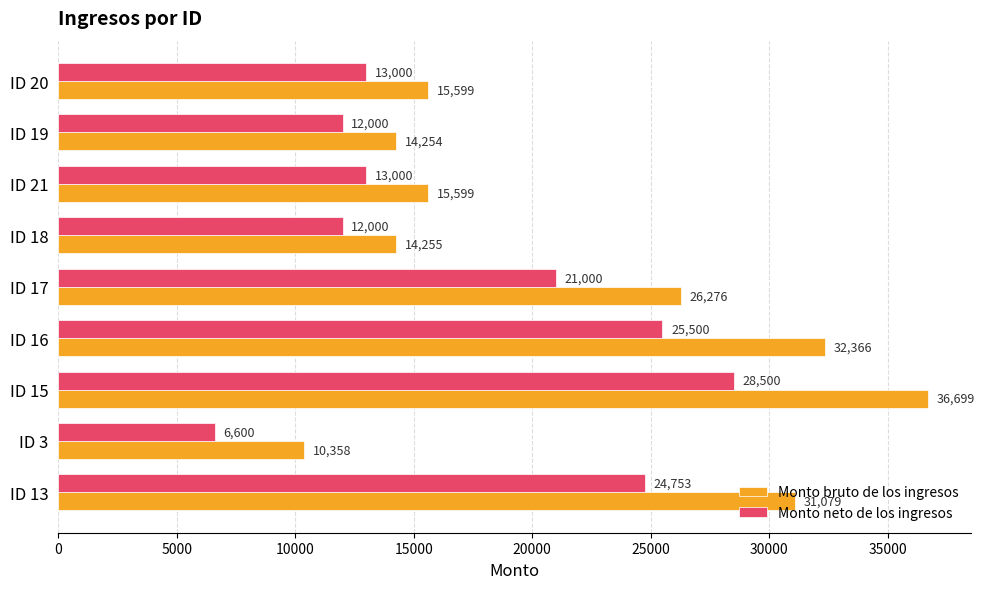

What is the sum of the Monto neto de los ingresos values at ID 13 and ID 15?

53253.0